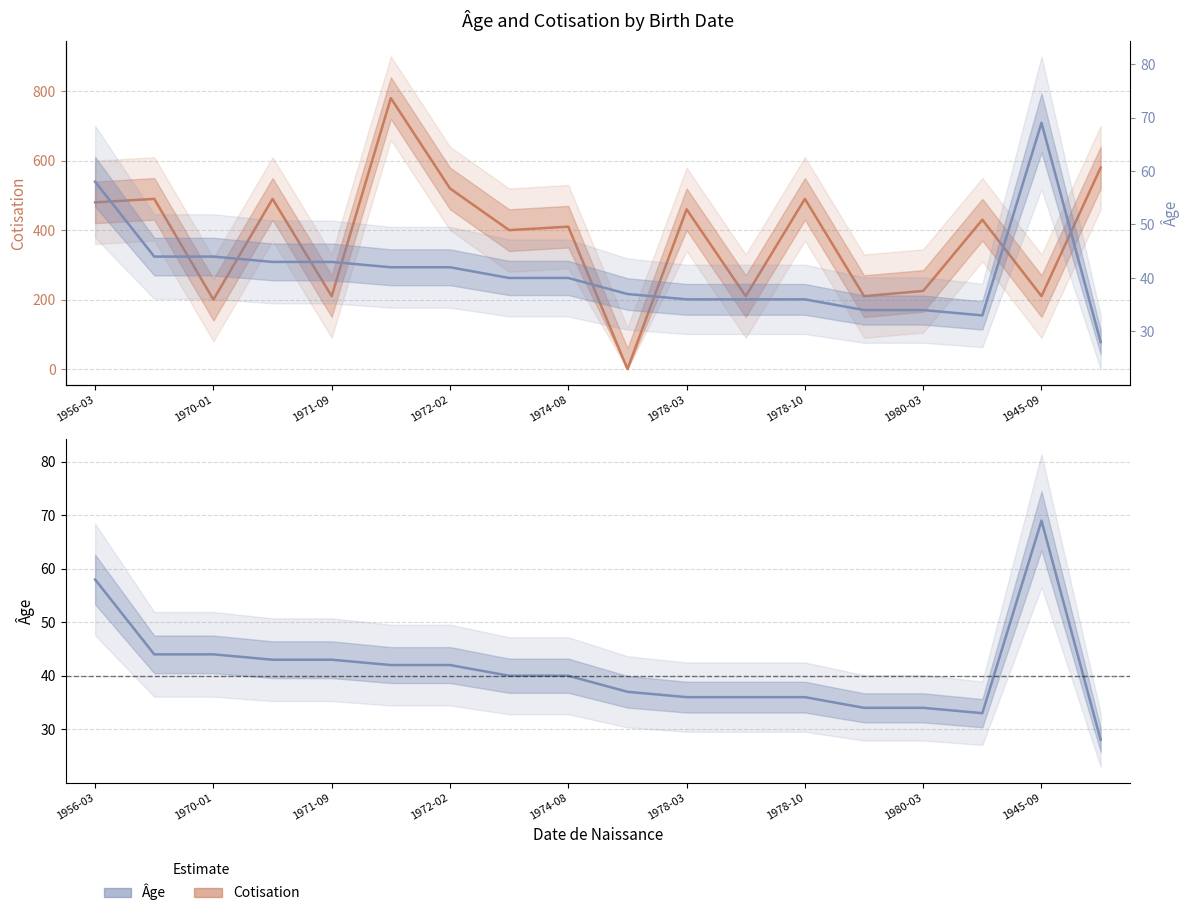

True or false: Âge and Cotisation cross at least once.

True